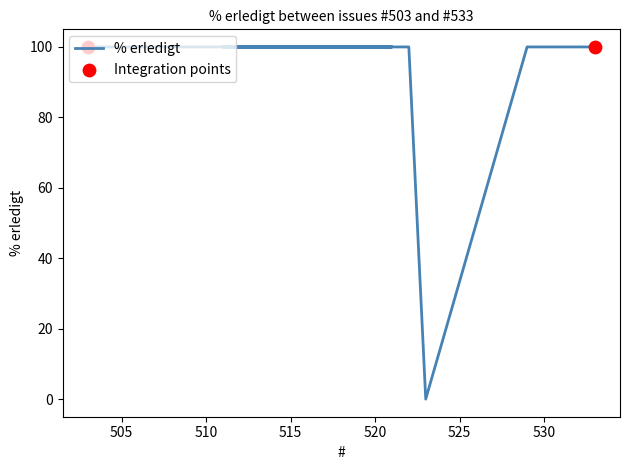

Between 512 and 523, which is larger?

512